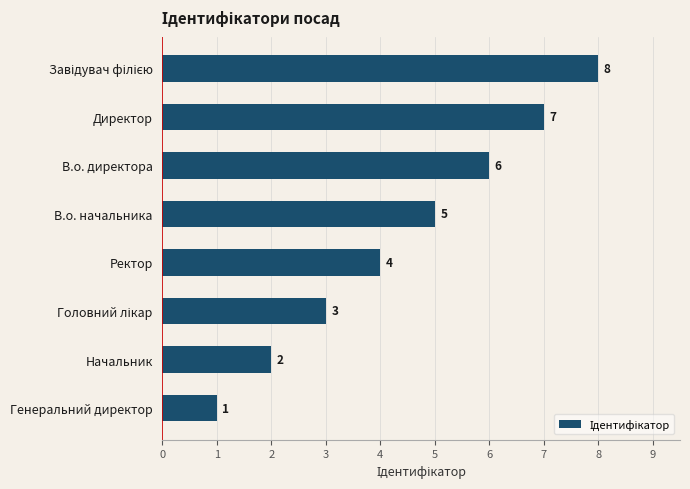

At which category does the chart reach its minimum across all series?

Генеральний директор